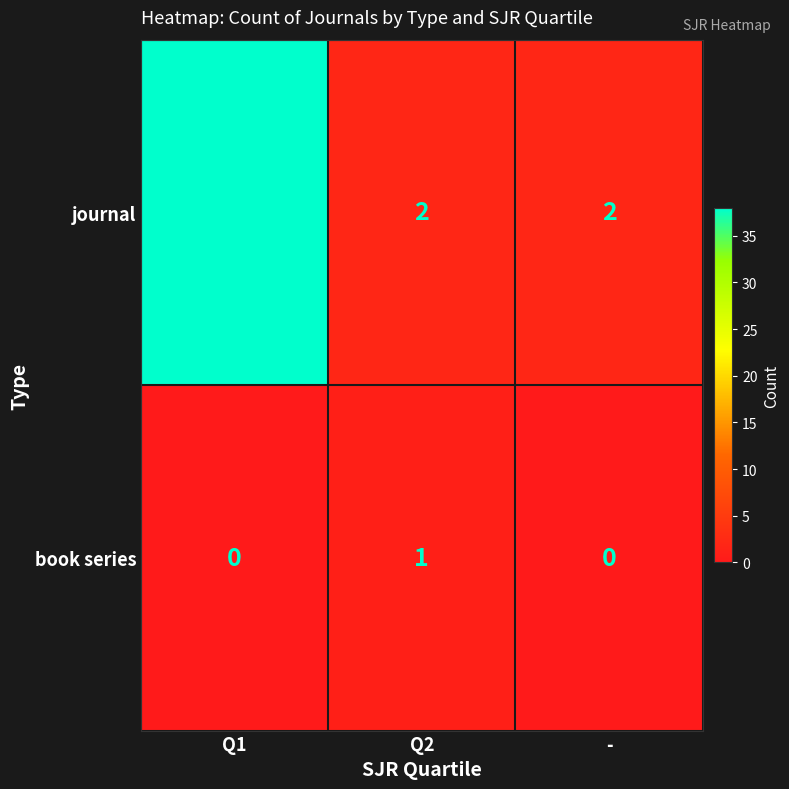

What is the total value across all series at Q2?

3